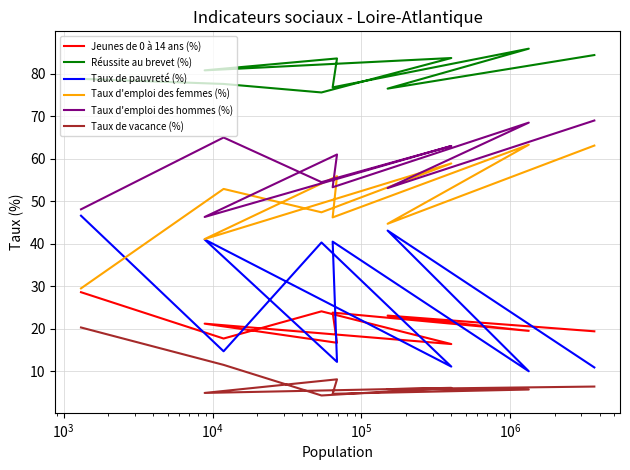

Does the chart display data point markers on the line(s)?

No